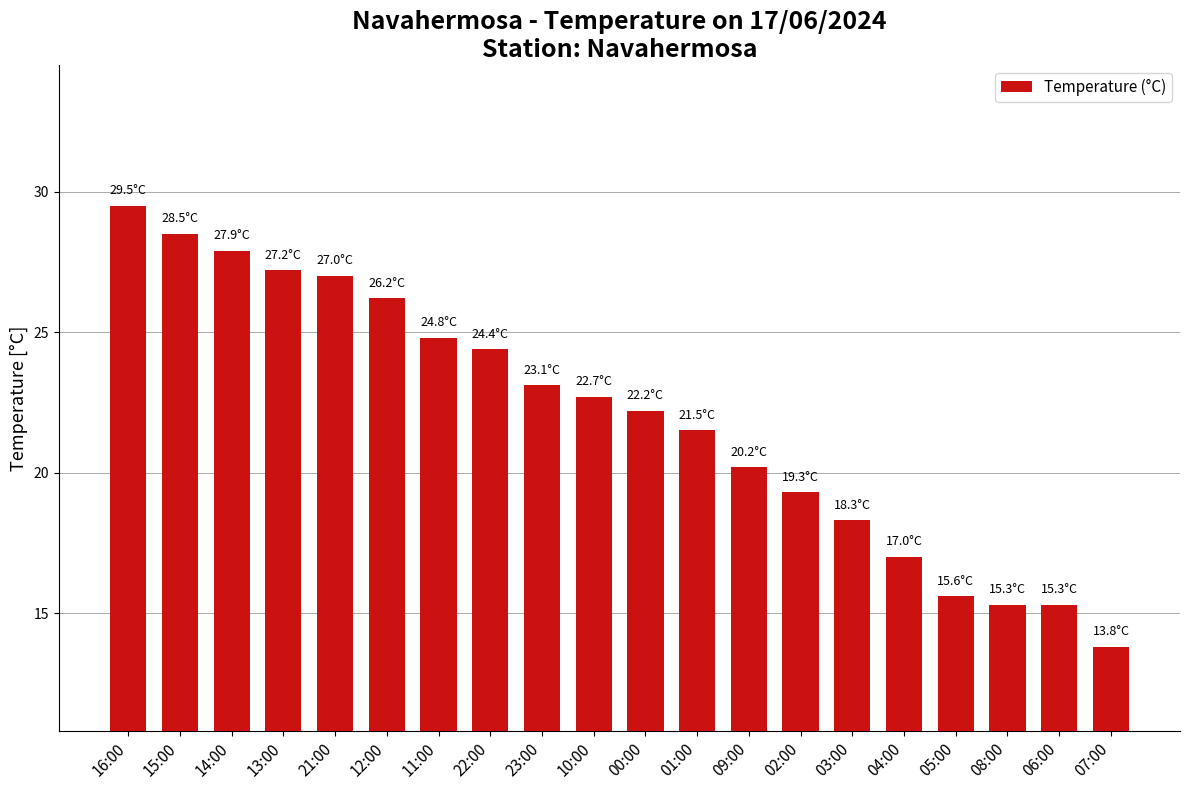

What is the approximate value at 02:00?

19.3